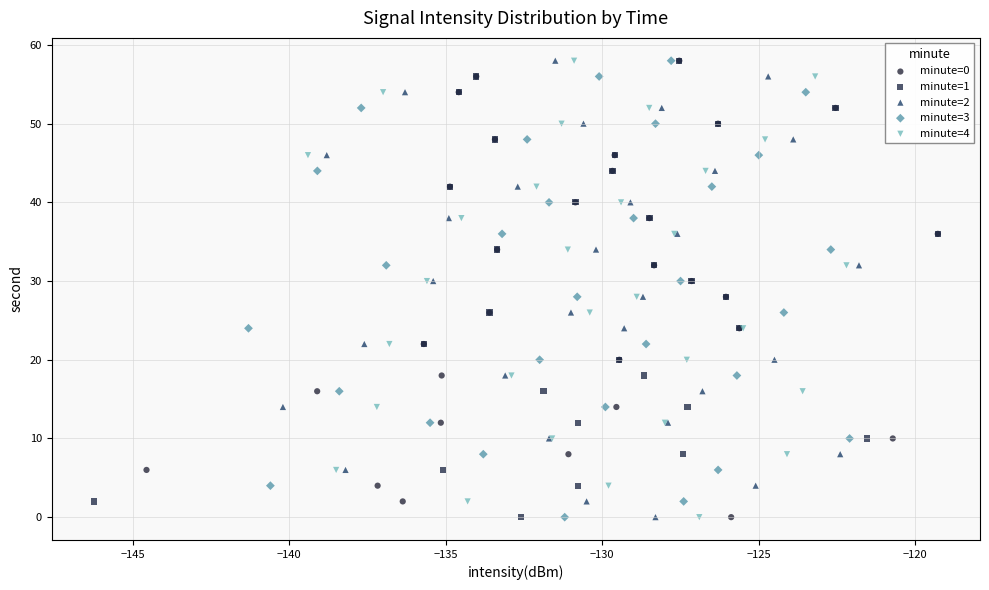

What are all the series names shown in the legend?

minute=0, minute=1, minute=2, minute=3, minute=4